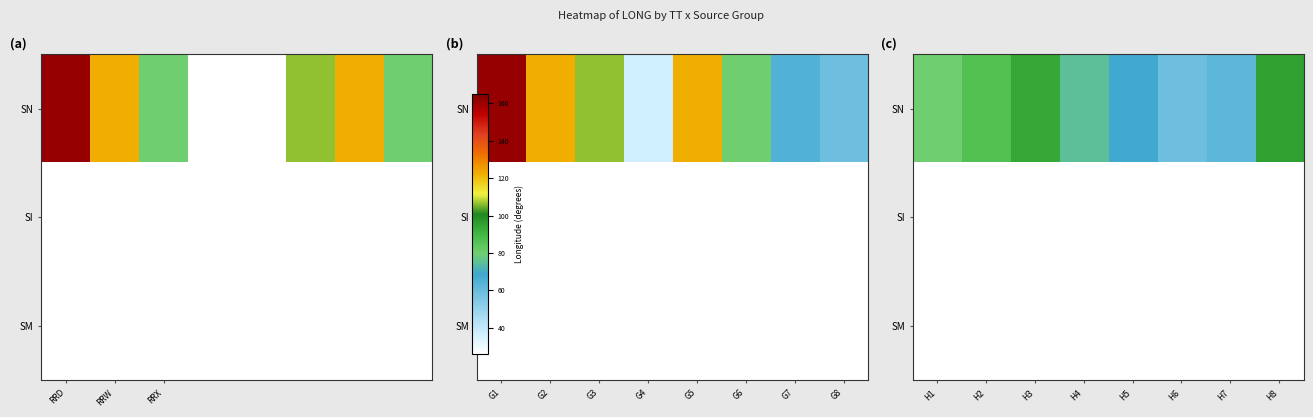

What is the lowest value of the SI series?

26.0